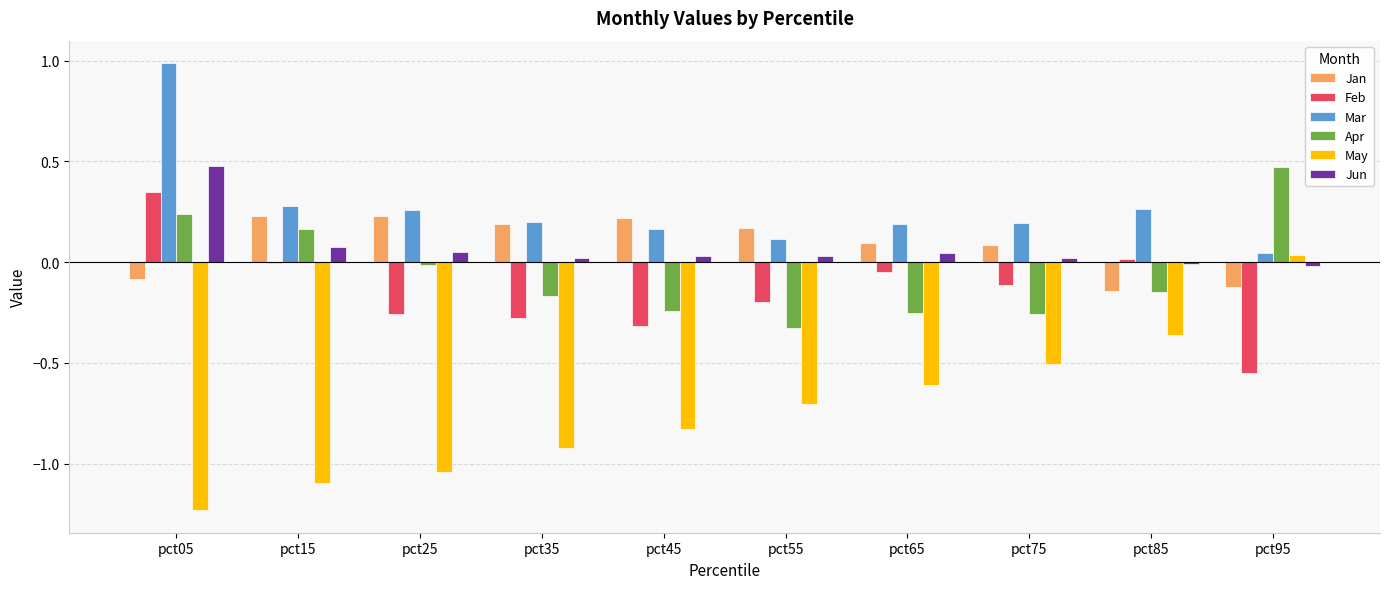

What is the greatest value displayed?

1.0